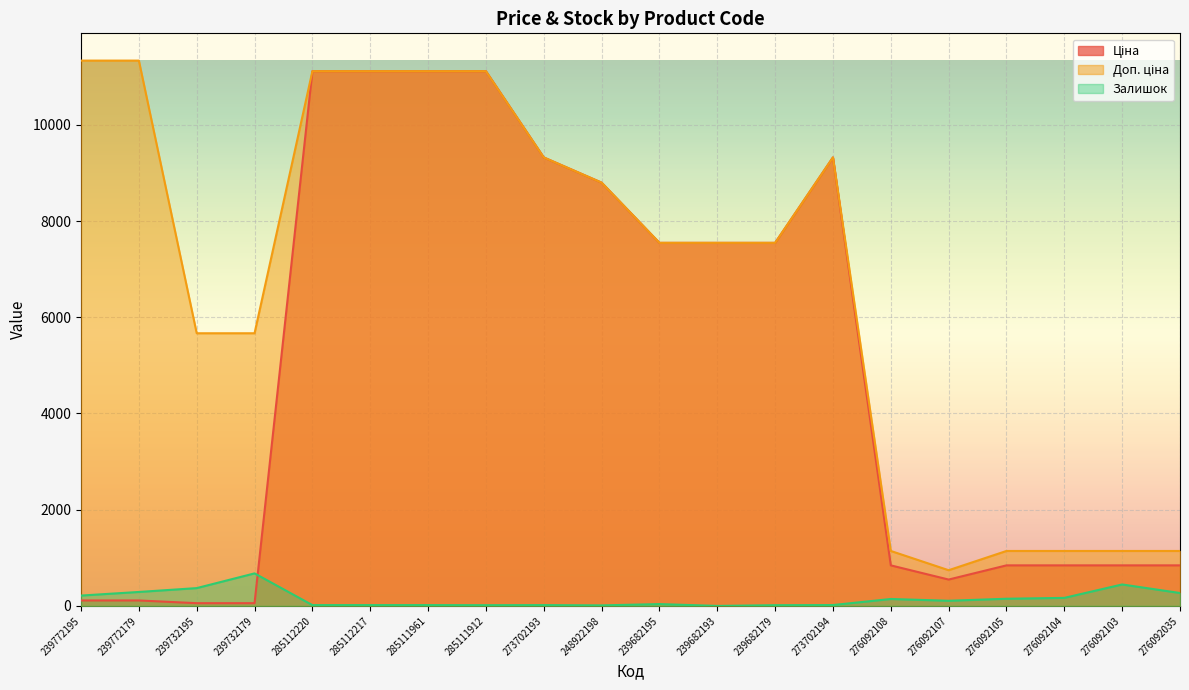

Rank the series by their maximum value, from highest to lowest.

Доп. ціна, Ціна, Залишок